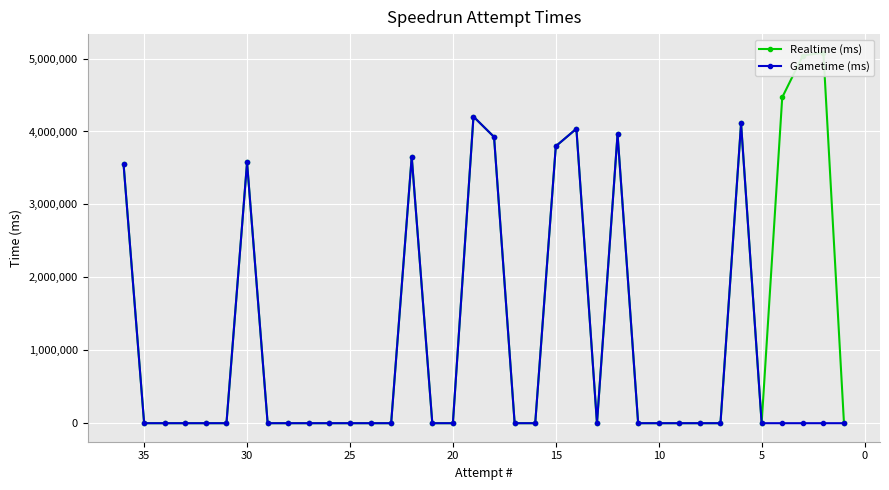

True or false: Gametime (ms) and Realtime (ms) cross at least once.

False